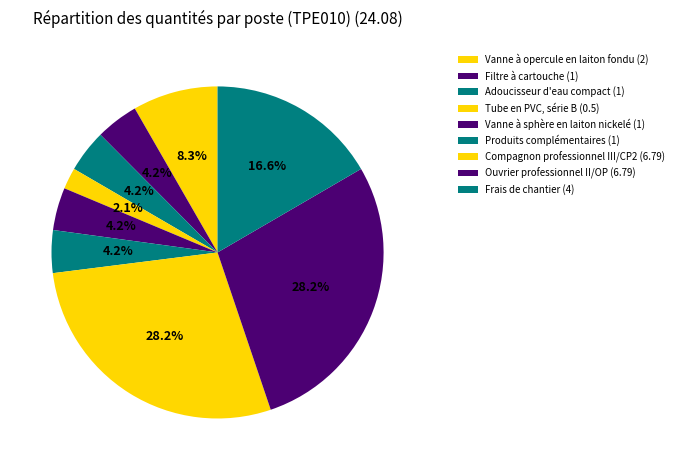

How many segments does this pie chart have?

9